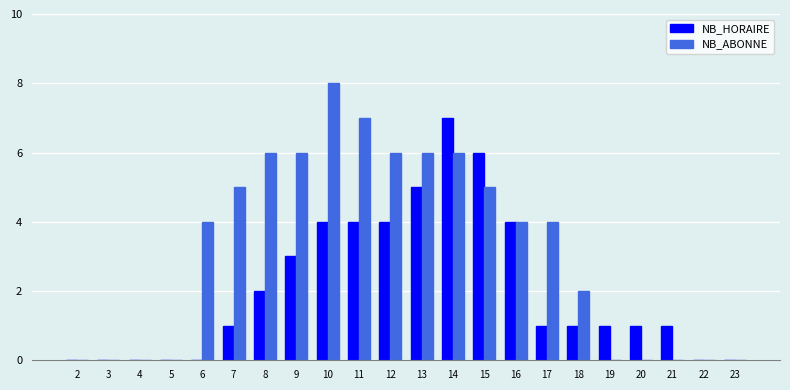

Reading right to left, transcribe all the data shown in this chart.

NB_HORAIRE: 0	0	1	1	1	1	1	4	6	7	5	4	4	4	3	2	1	0	0	0	0	0
NB_ABONNE: 0	0	0	0	0	2	4	4	5	6	6	6	7	8	6	6	5	4	0	0	0	0